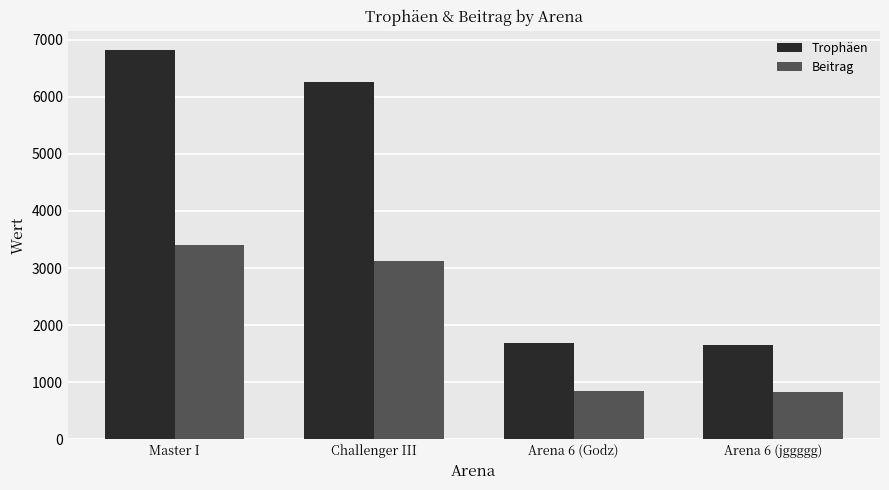

Which category has the highest value in the Trophäen series?

Master I